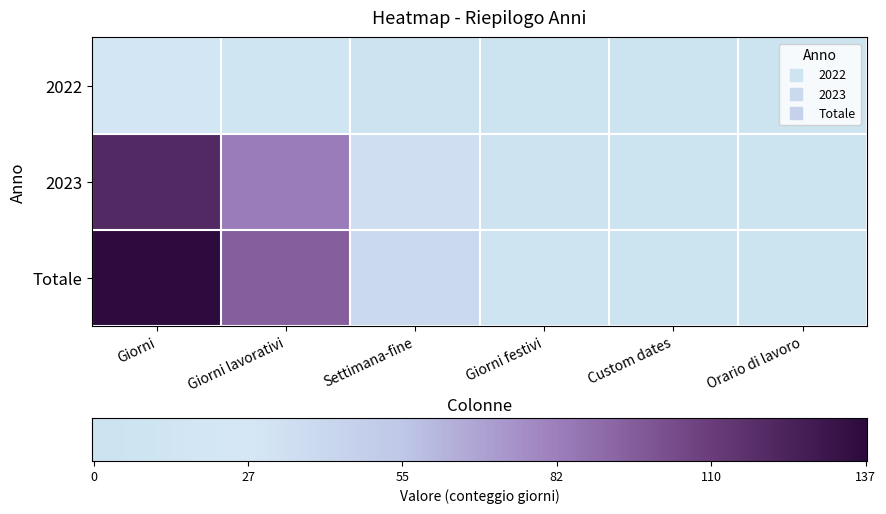

True or false: 2022 has a value of 0.1 at Giorni lavorativi.

False